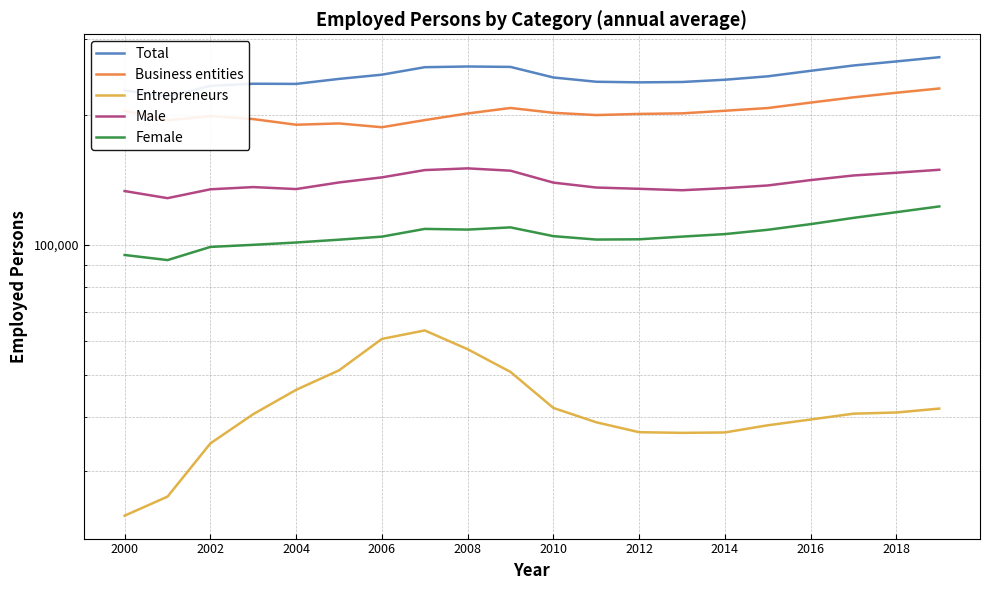

What position from the right is 2014?

6